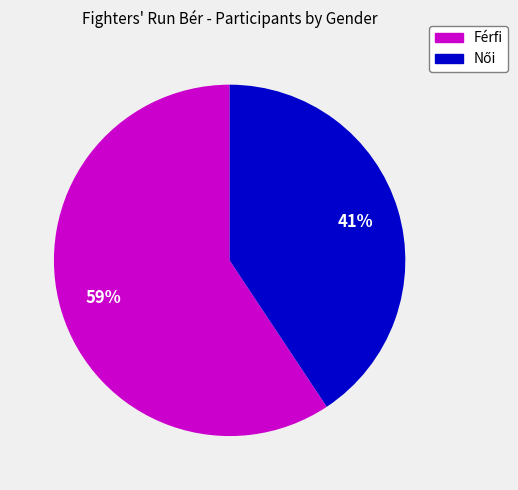

What is the largest slice in the pie chart?

Férfi